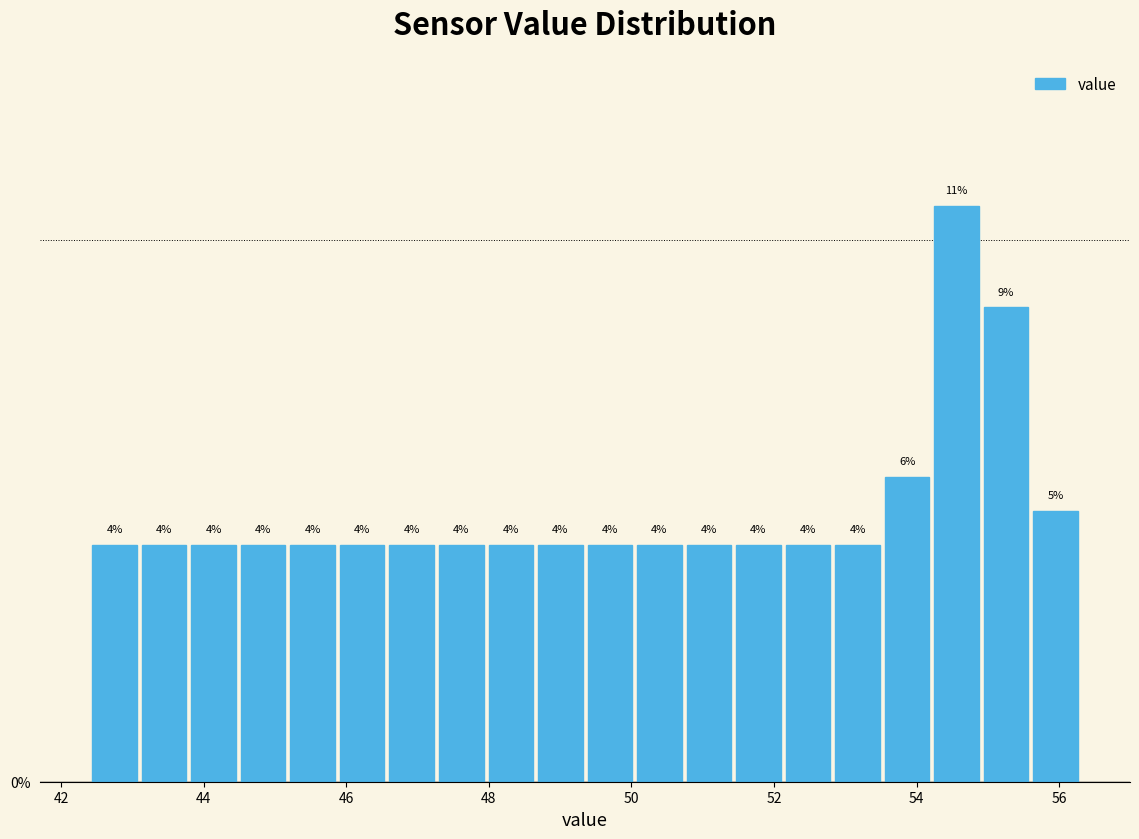

Around what value on the x-axis is the tallest bar? Give the approximate position of its centre, as read against the axis.

54.6